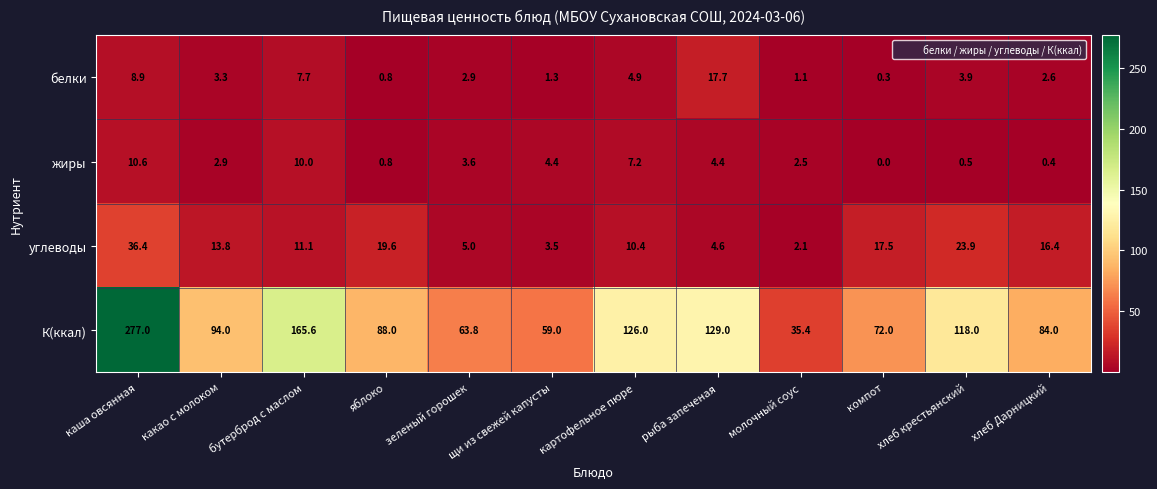

At how many categories does at least one series exceed 39?

11